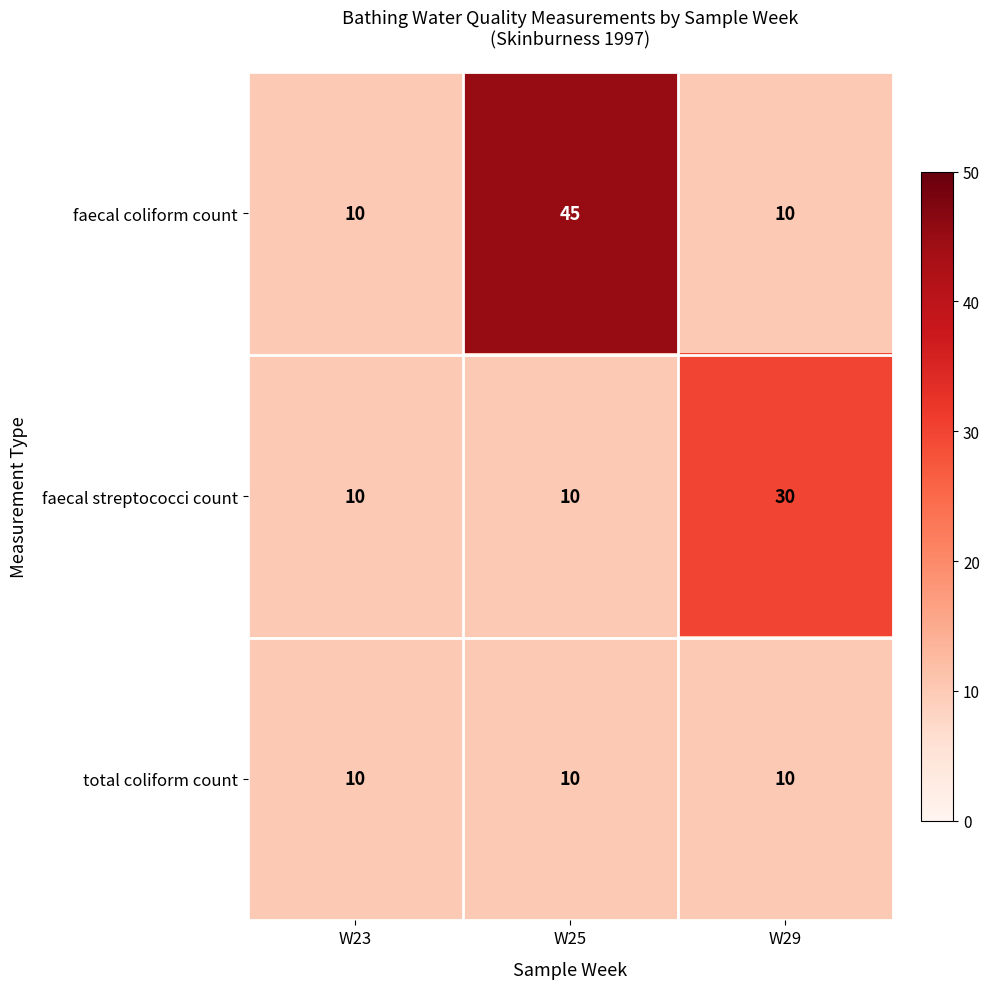

Reading right to left, extract all data points from this chart.

faecal coliform count: W29=10	W25=45	W23=10
faecal streptococci count: W29=30	W25=10	W23=10
total coliform count: W29=10	W25=10	W23=10